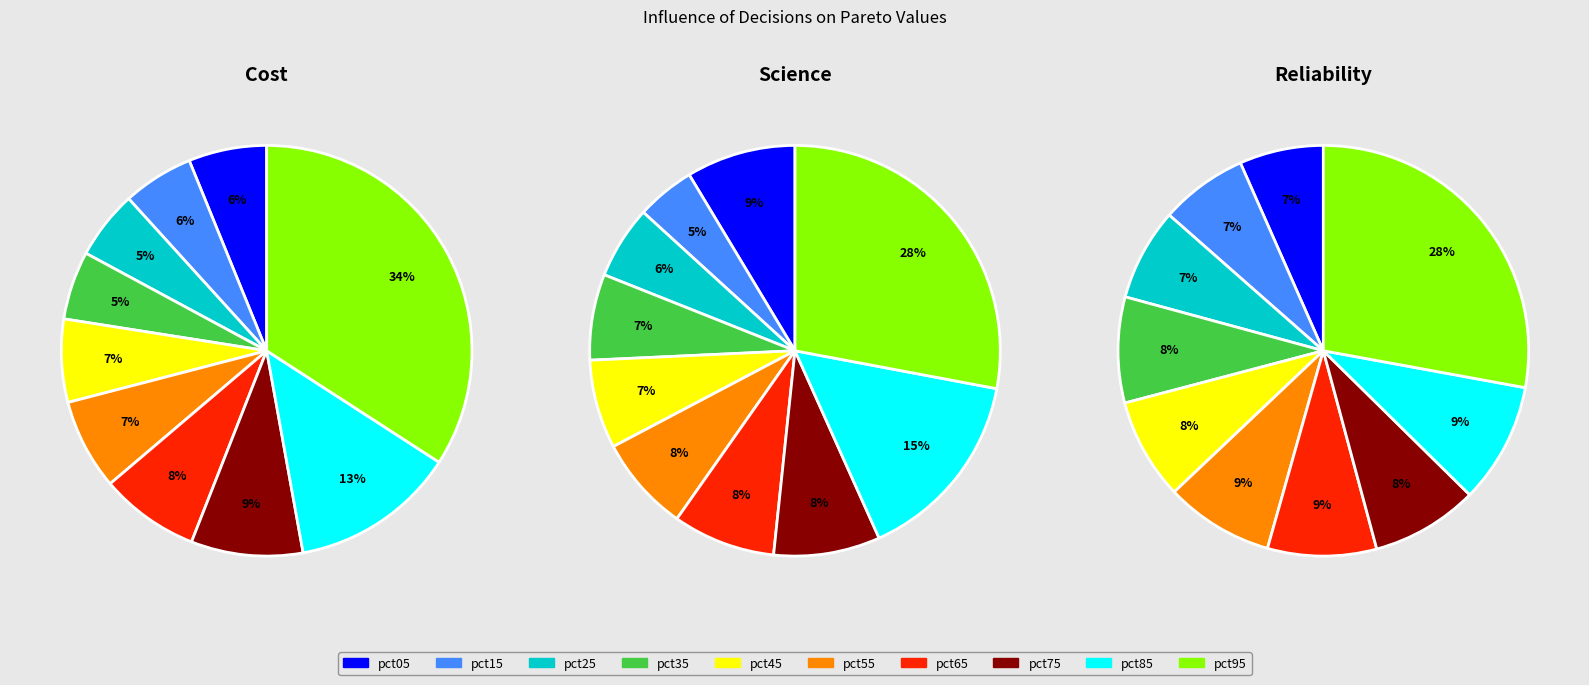

Is the sum of pct25 and pct55 greater than half?

No